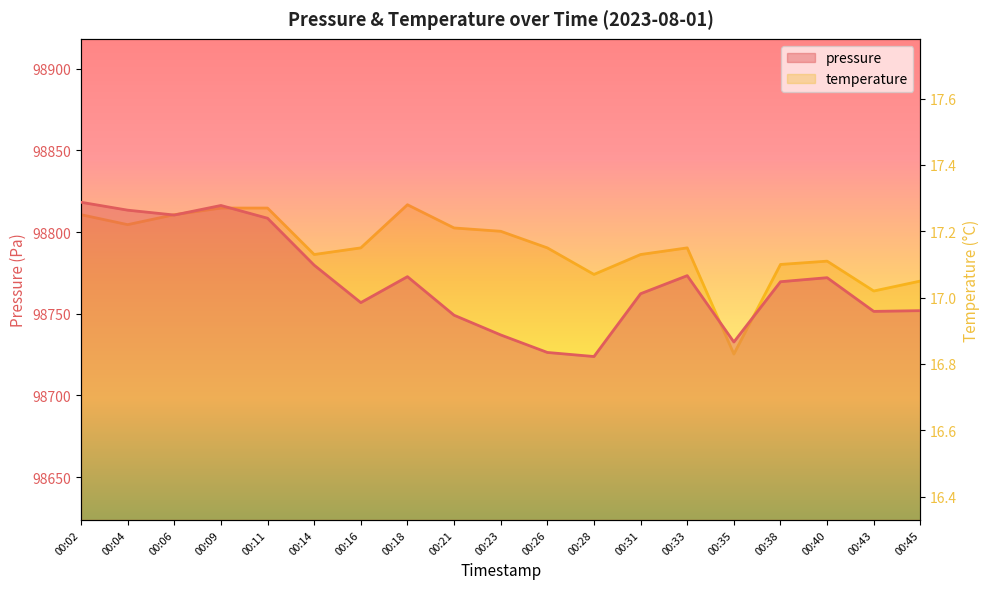

What is the value of the temperature point at the 3rd from the left?

17.2